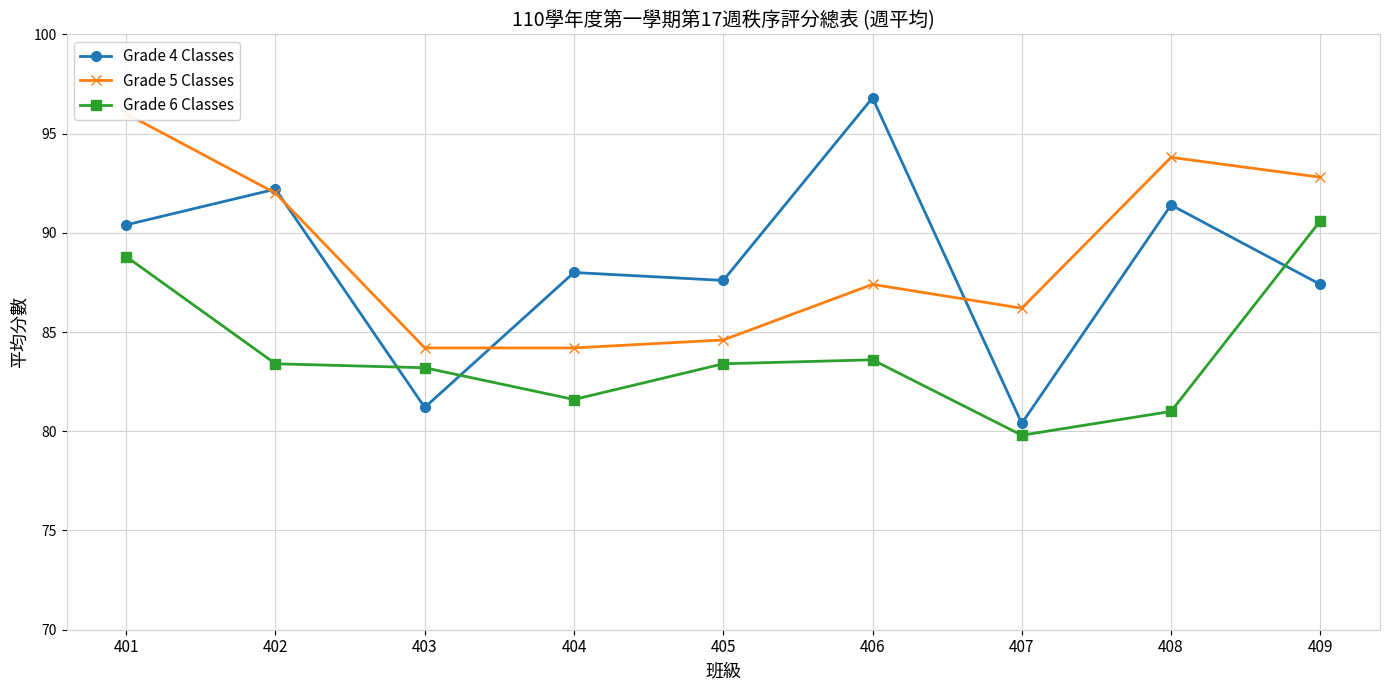

How many interior local valleys does the Grade 5 Classes series have?

1